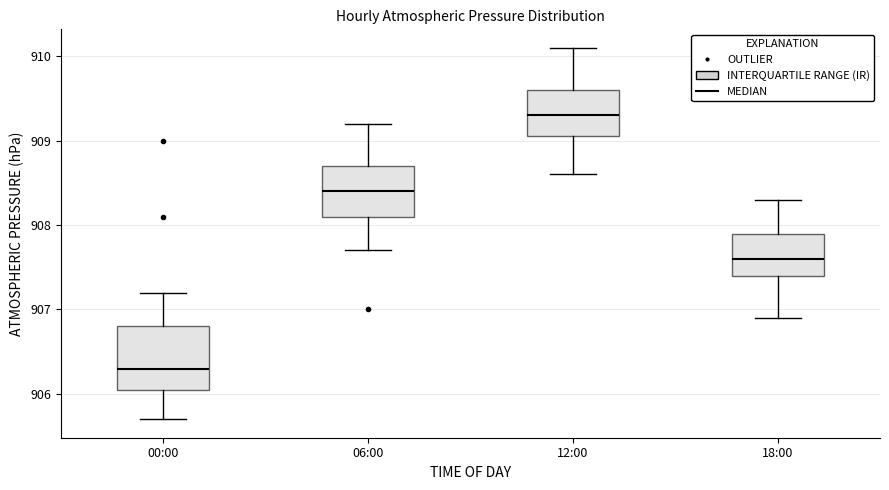

Where is the lower edge of the box for 18:00 on the y-axis? The values are not printed on the chart, so give them approximately, as read against the axis.

907.4